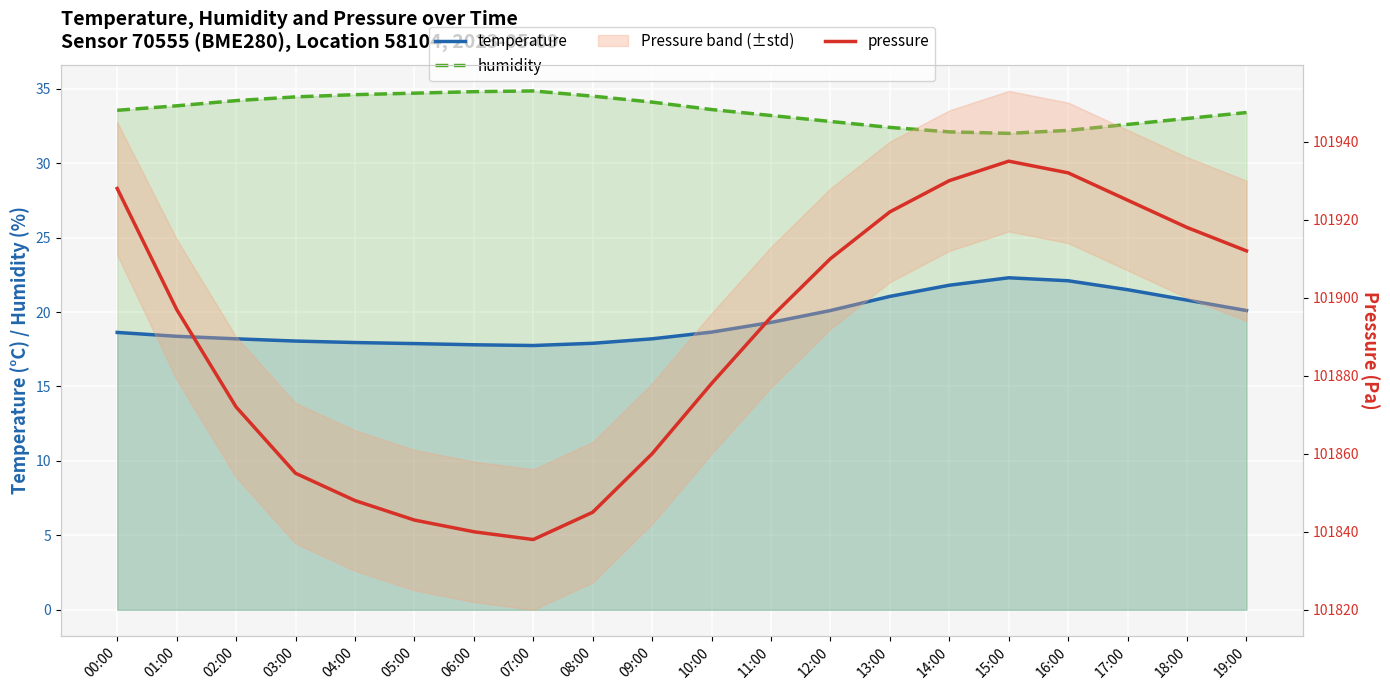

The temperature series shows 10.1 at 11:00. True or false?

False